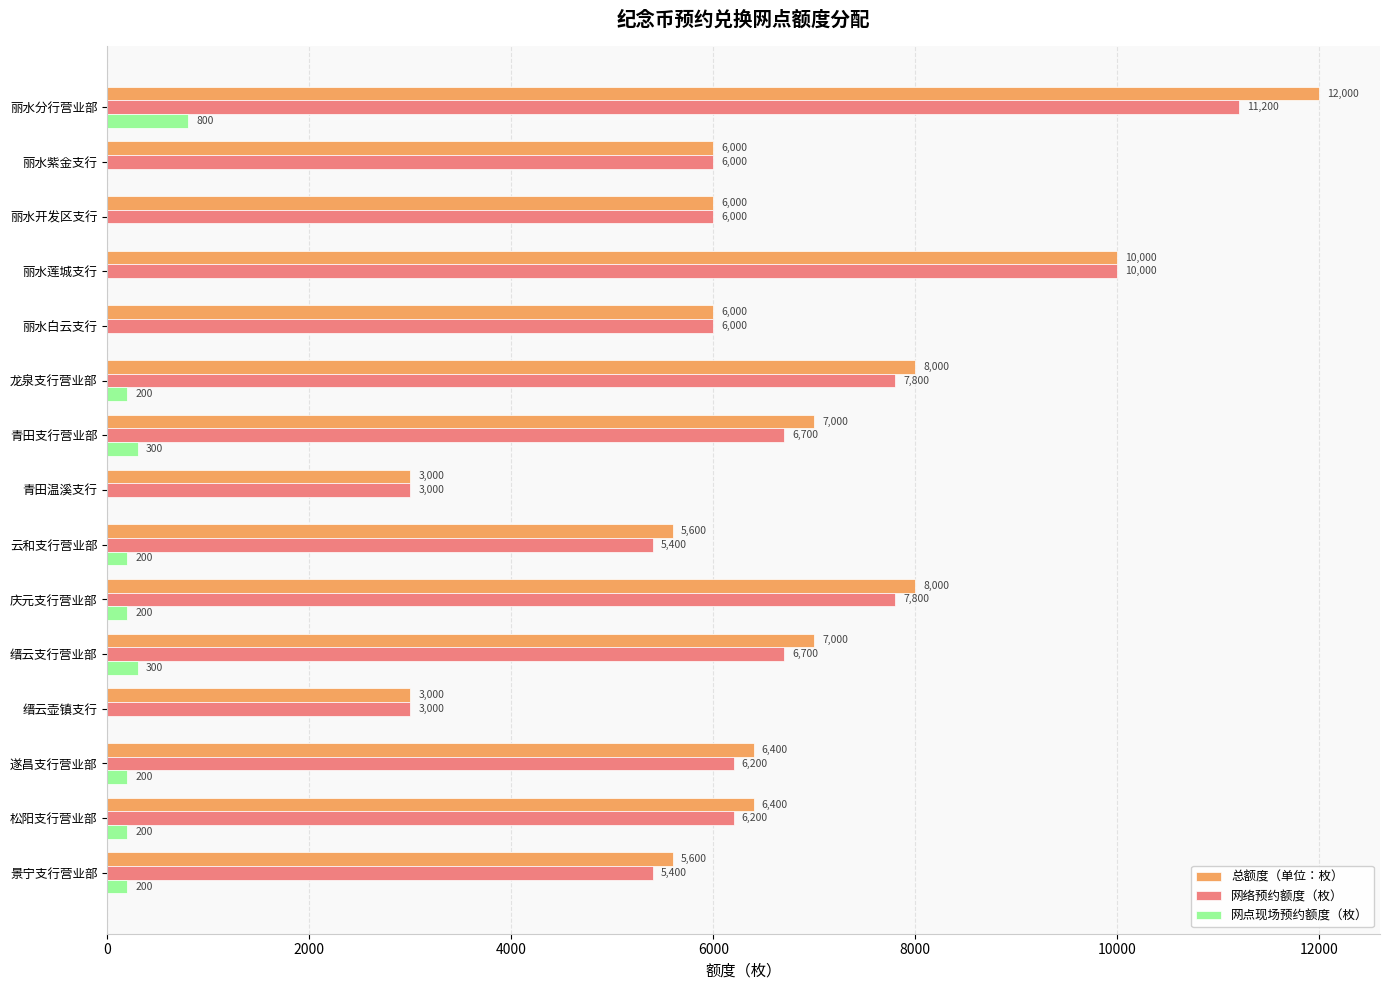

What is the average value of the 总额度（单位：枚） series?

6667